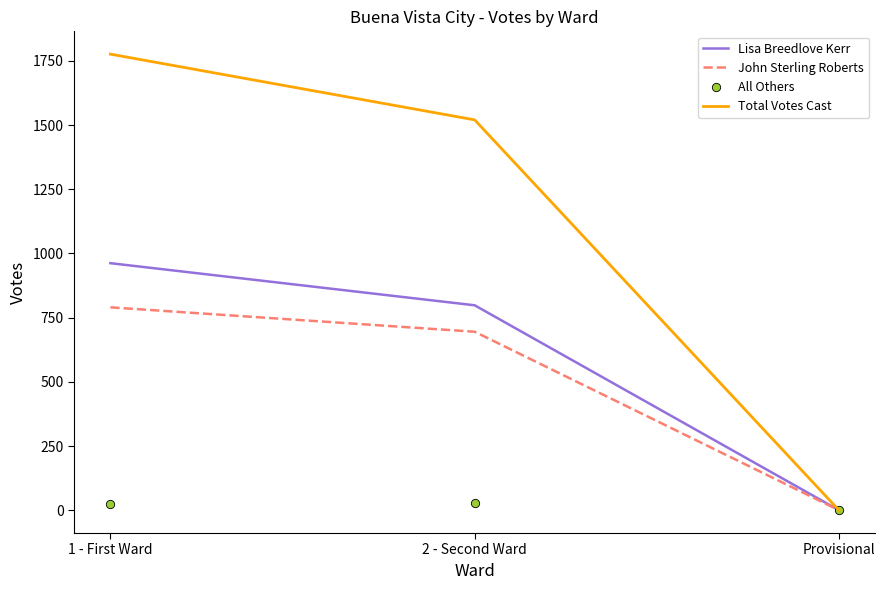

How many distinct data groups are displayed?

4